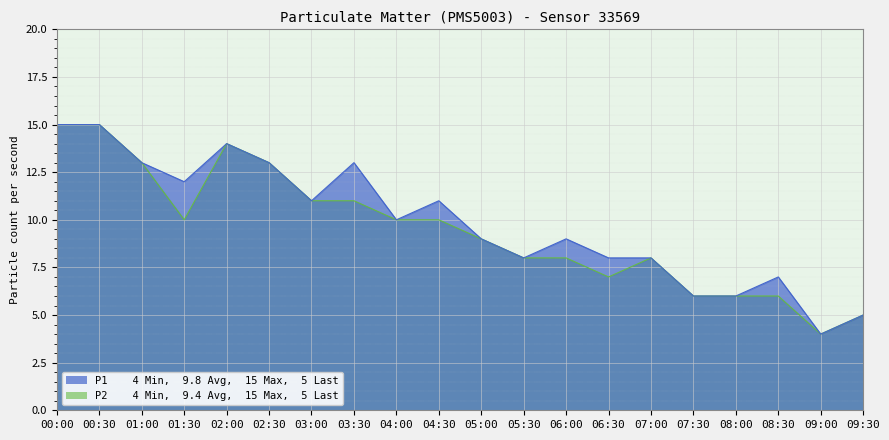

What is the sum of the P1 values at 07:30 and 09:30?

11